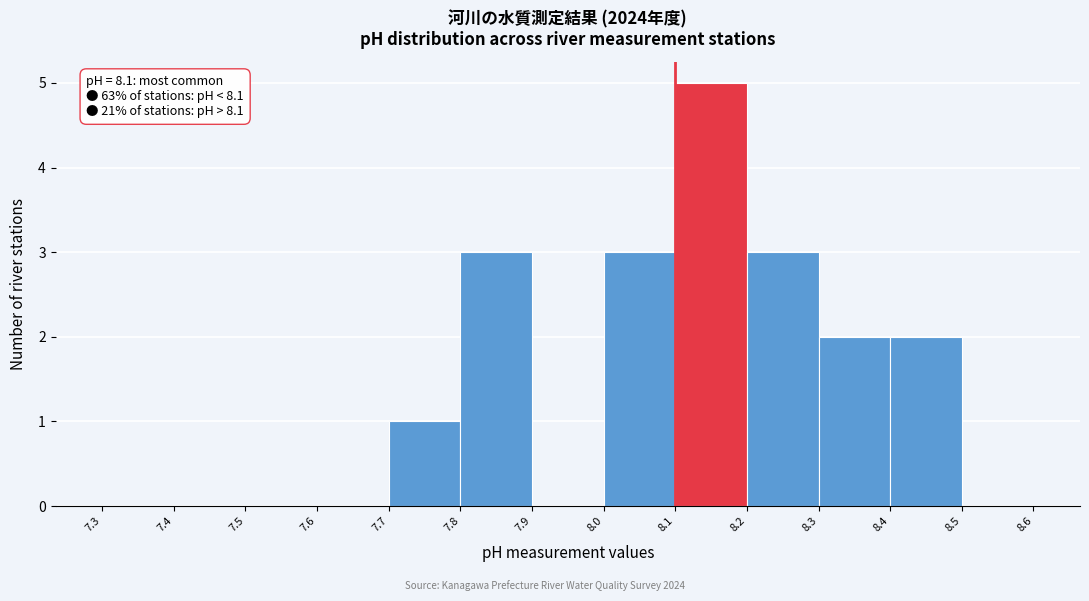

Over which range of the x-axis is the bar tallest?

8.1 to 8.2